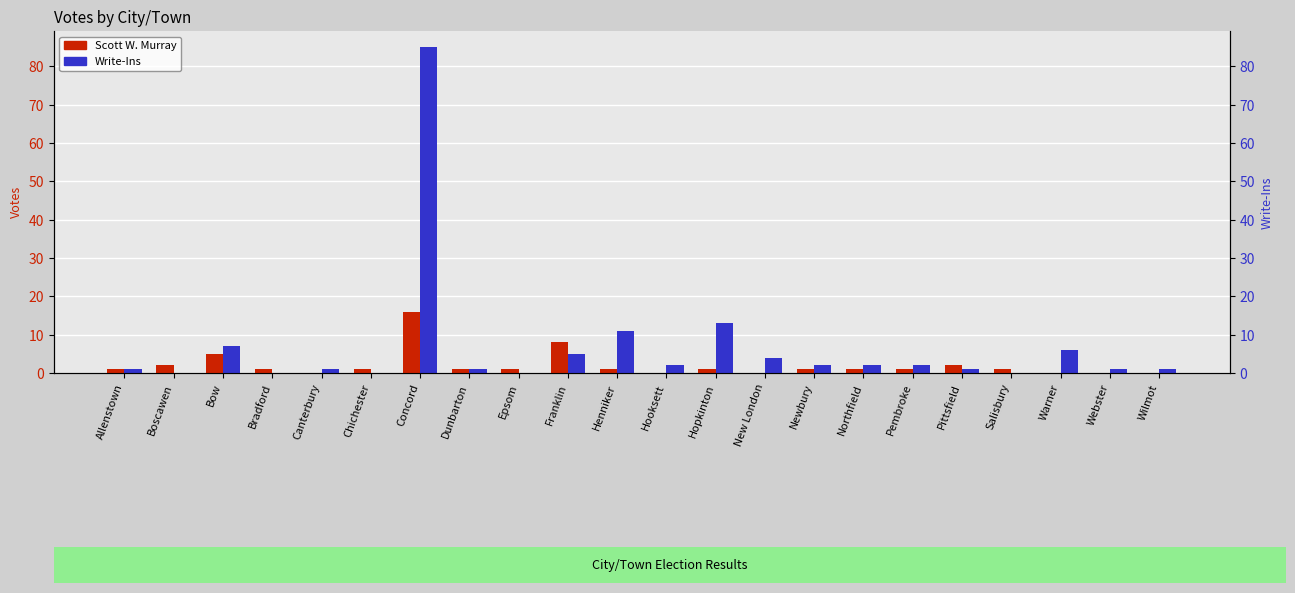

Where does the Write-Ins series first go above 2?

Bow